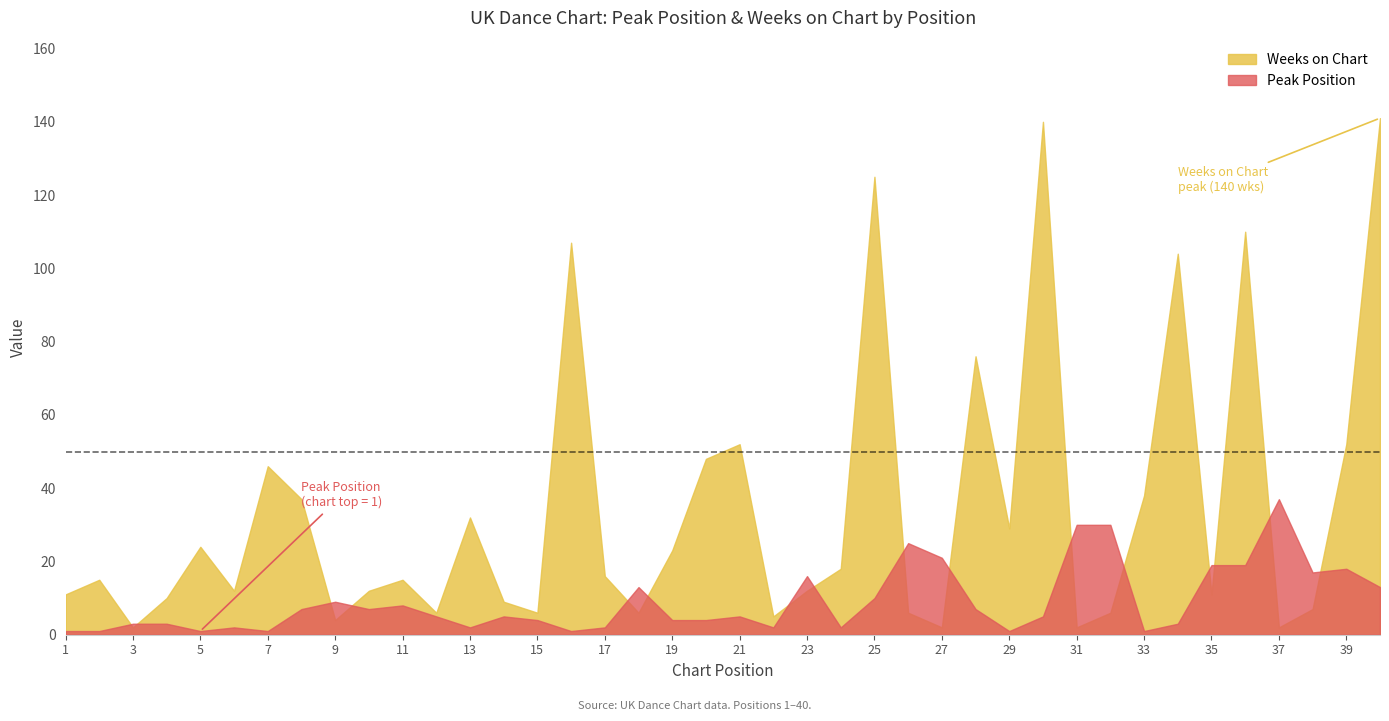

Reading left to right, list all the values displayed in this chart.

Peak Position: 1	1	3	3	1	2	1	7	9	7	8	5	2	5	4	1	2	13	4	4	5	2	16	2	10	25	21	7	1	5	30	30	1	3	19	19	37	17	18	13
Weeks on Chart: 11	15	2	10	24	12	46	37	4	12	15	6	32	9	6	107	16	6	23	48	52	5	12	18	125	6	2	76	29	140	2	6	38	104	11	110	2	7	52	141